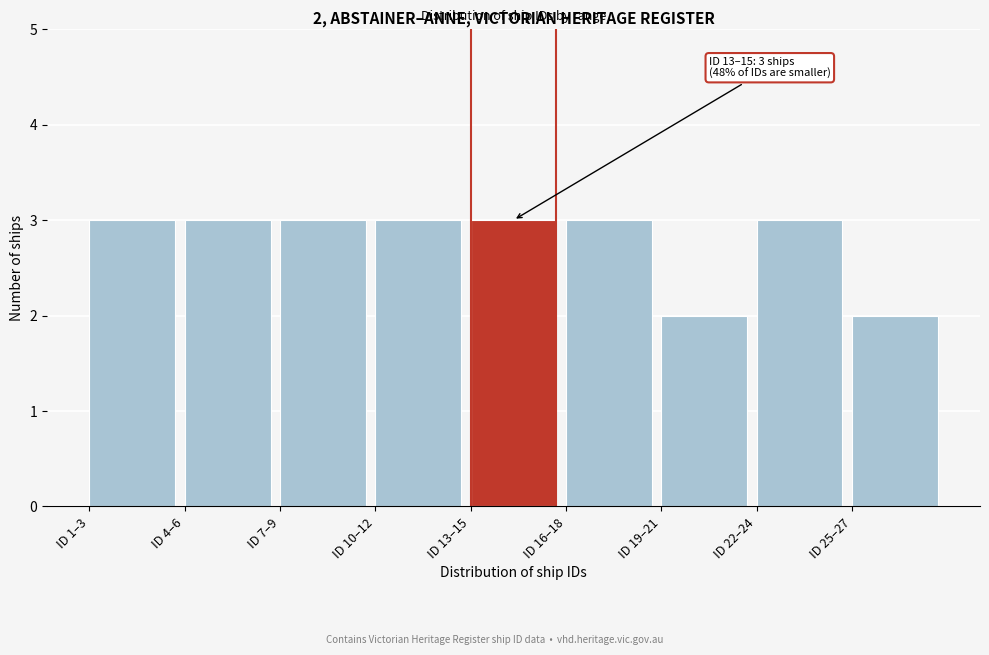

Reading left to right, extract all data points from this chart.

3	3	3	3	3	3	2	3	2